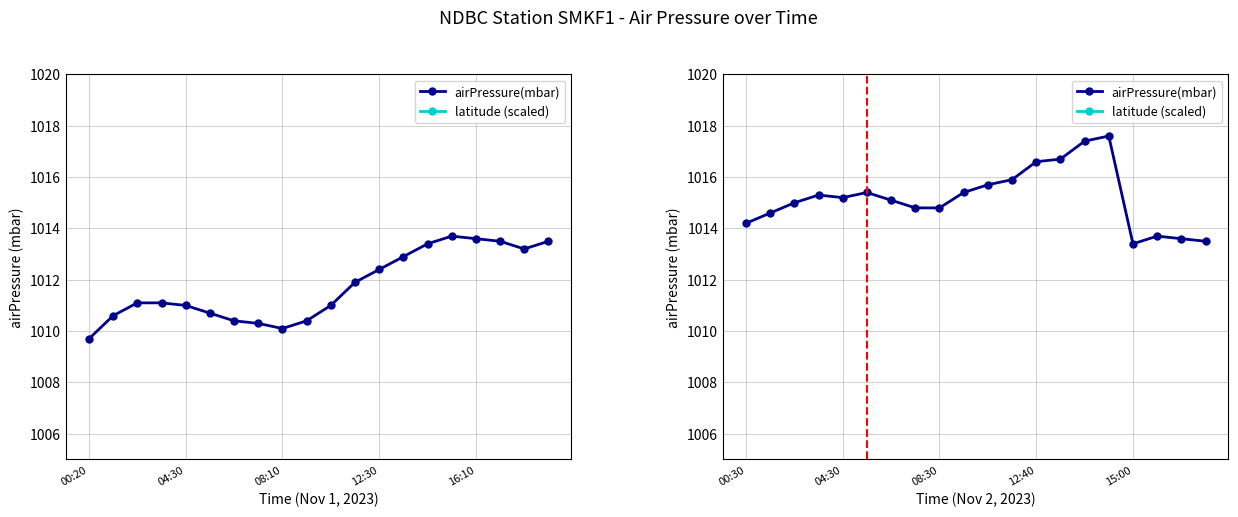

True or false: airPressure(mbar) and latitude (scaled) intersect in this chart.

False